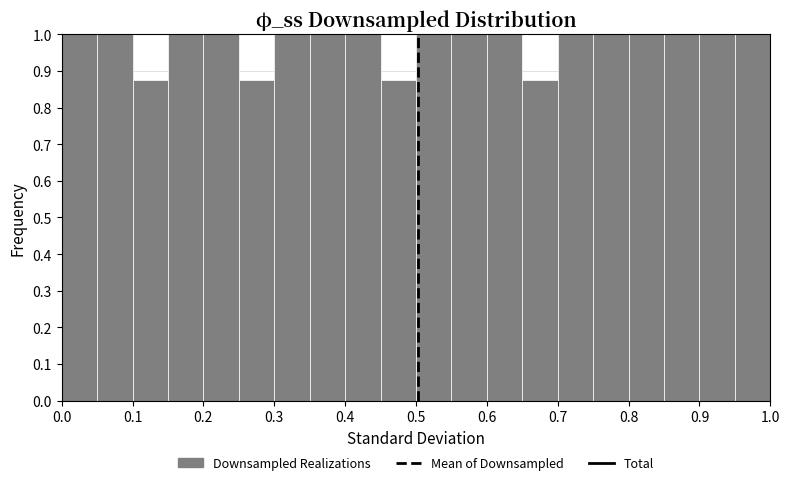

What is the height of the bar covering 0.00 to 0.05 on the x-axis? The values are not printed on the chart, so give them approximately, as read against the axis.

1.00